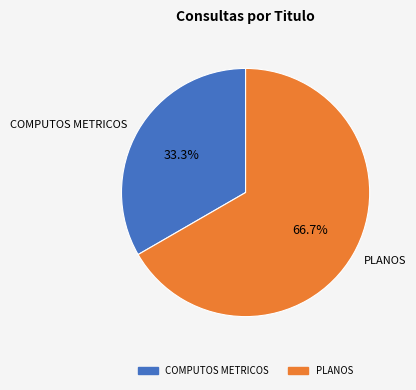

What percentage is the PLANOS slice, to the nearest percent?

67%